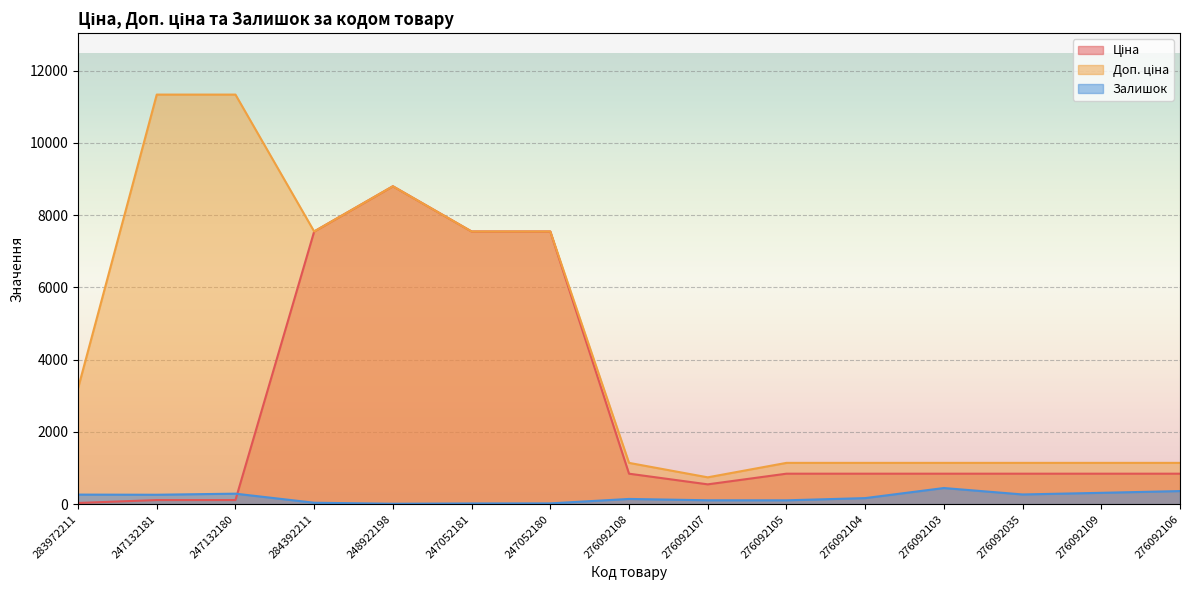

At which label is Залишок closest to 228?

247132181